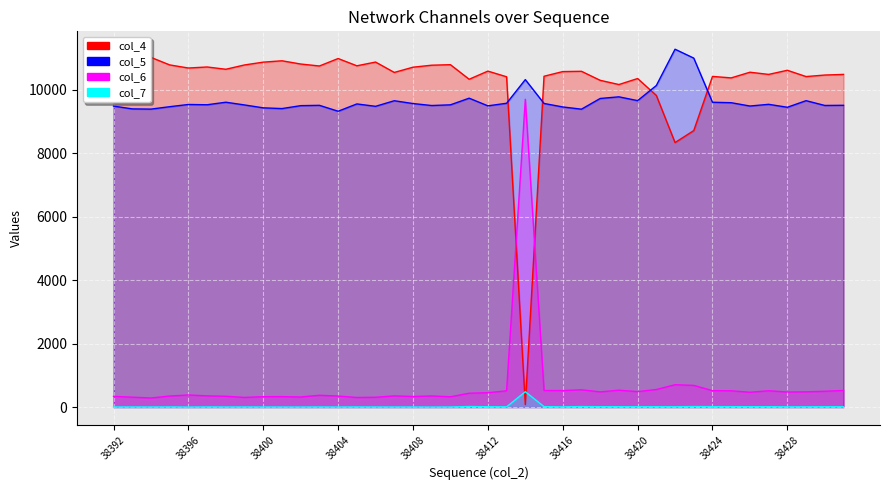

What is the highest value of the col_6 series?

9693